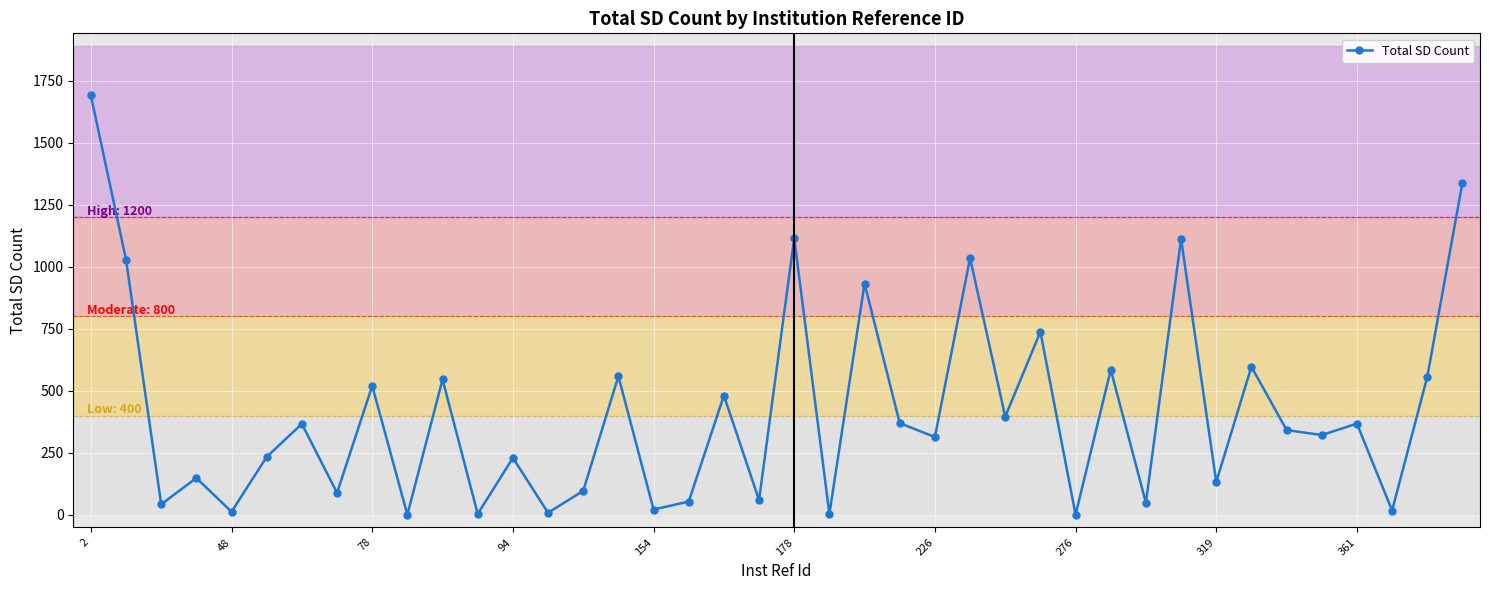

How many points are lower than both their immediate neighbors (excluding endpoints)?

16